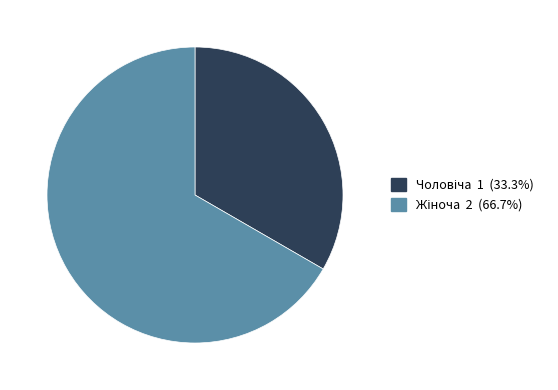

Is there any slice that represents more than half of the pie?

Yes